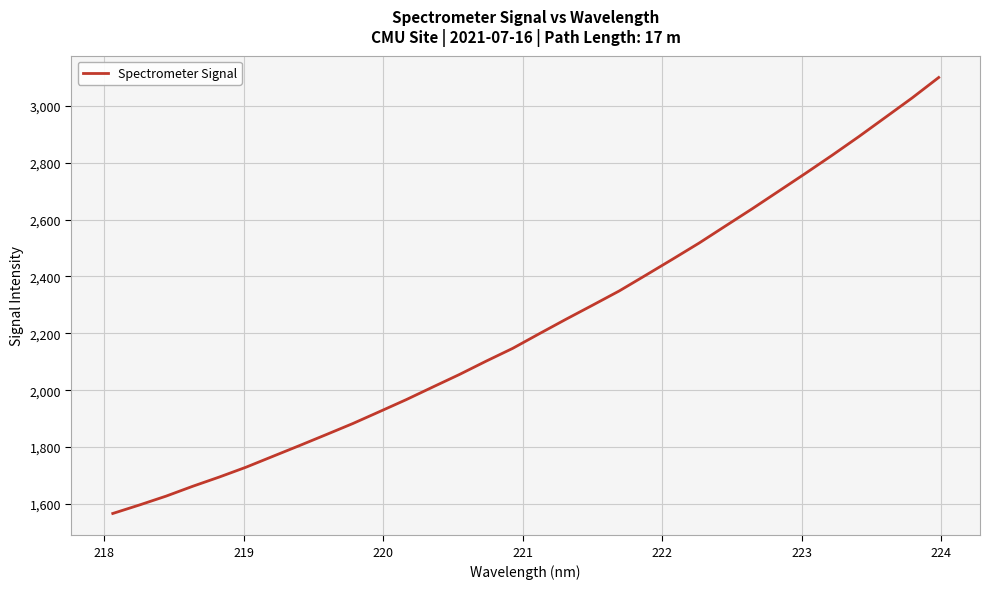

What is the smallest value displayed?

1566.1